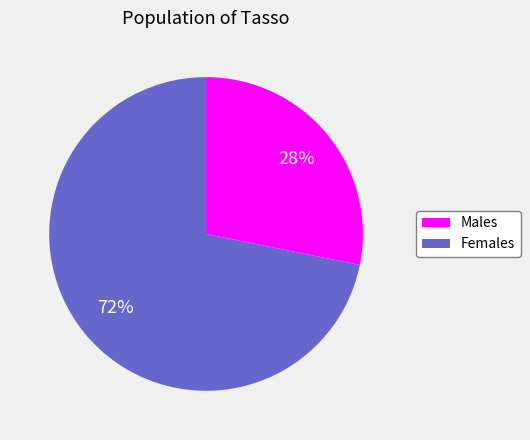

What is the ratio of the value at Females to the value at Males?

2.6